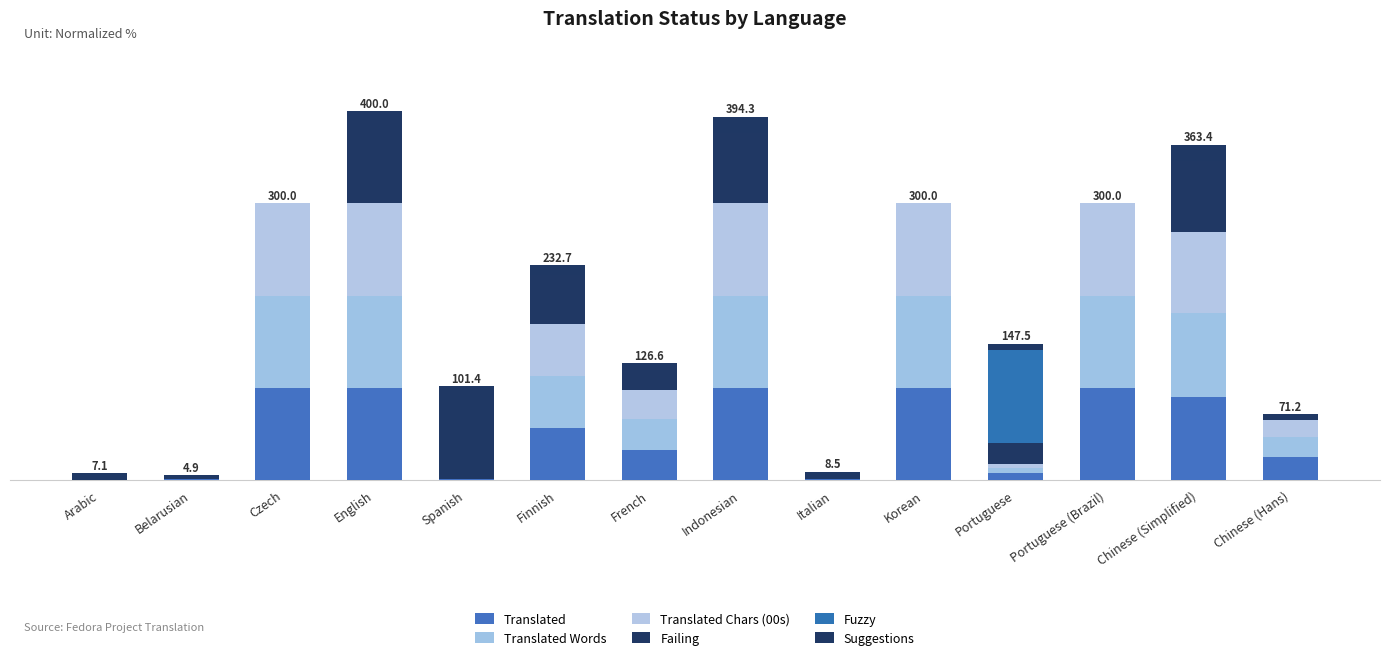

At how many categories does at least one series exceed 81?

8